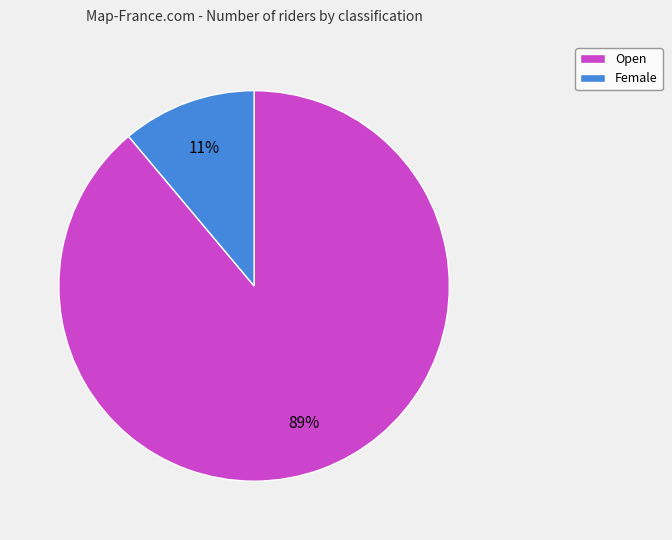

Which has a higher value, Open or Female?

Open